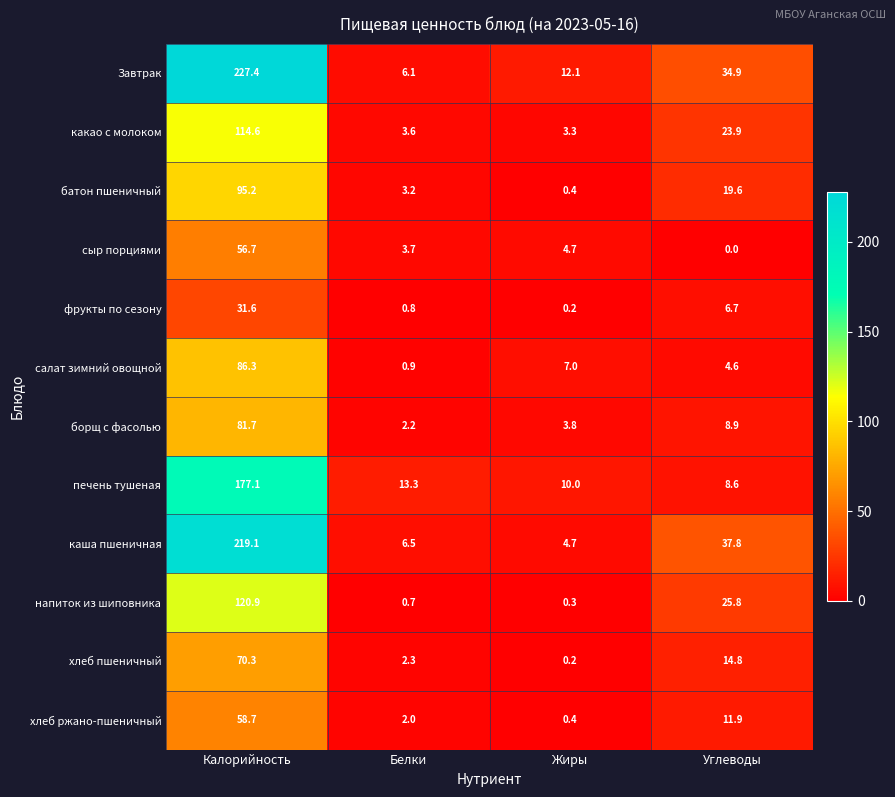

At which category does the chart reach its minimum across all series?

Углеводы